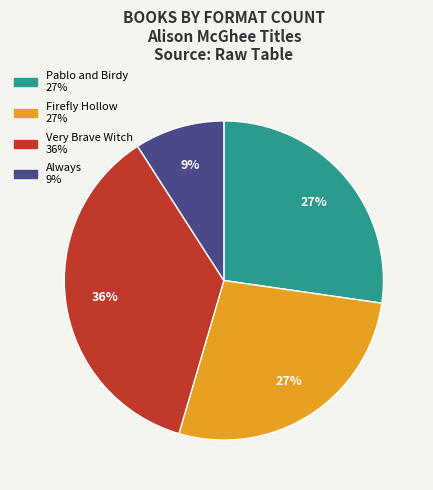

True or false: Always accounts for 16% of the total.

False